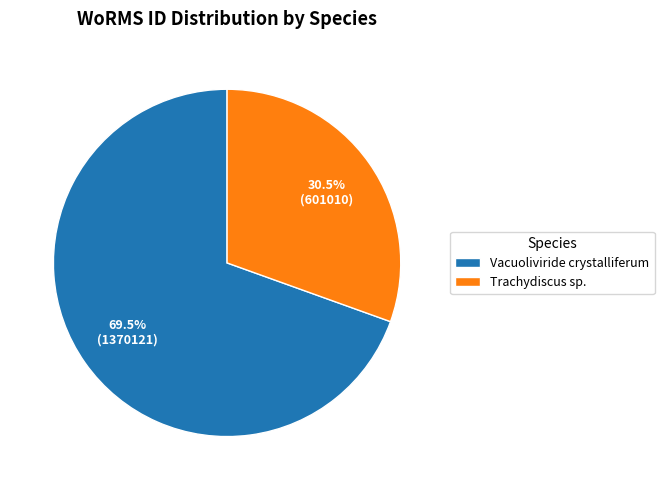

What is the majority slice?

Vacuoliviride crystalliferum